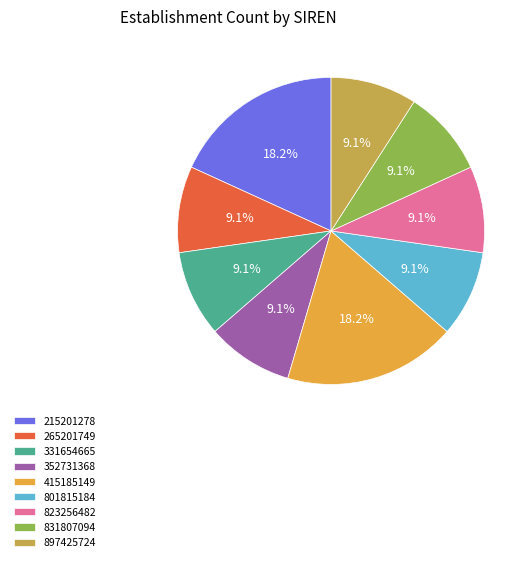

Does 801815184 represent more than half of the total?

No